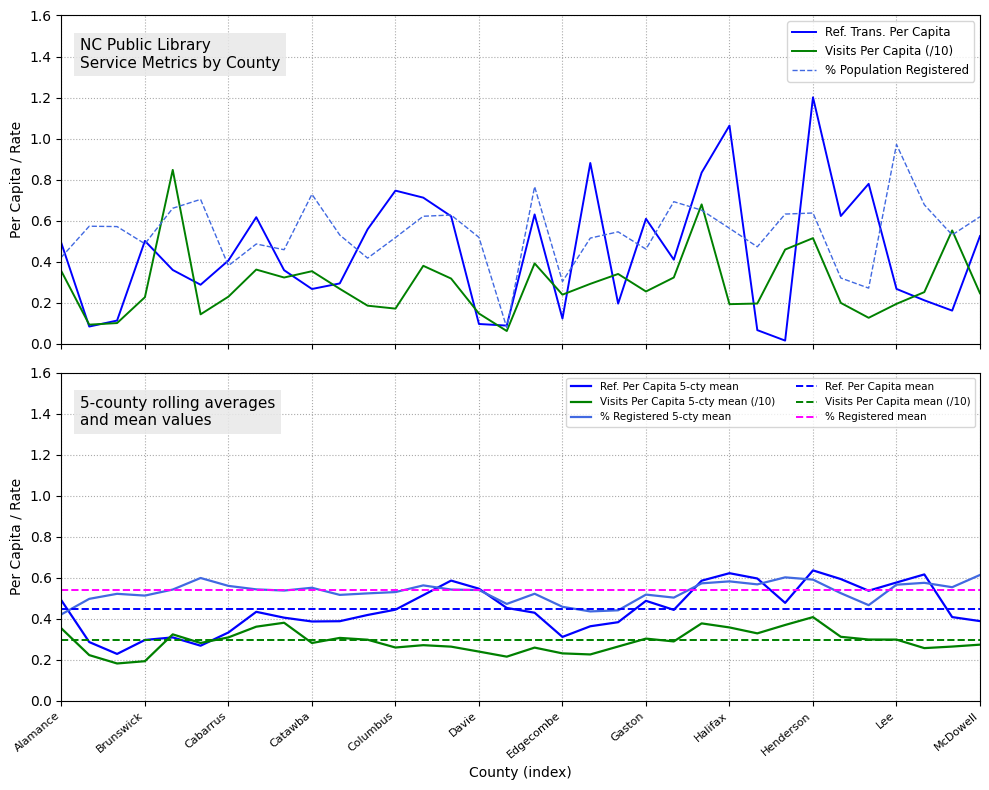

What is the highest value of the Ref. Trans. Per Capita series?

1.2